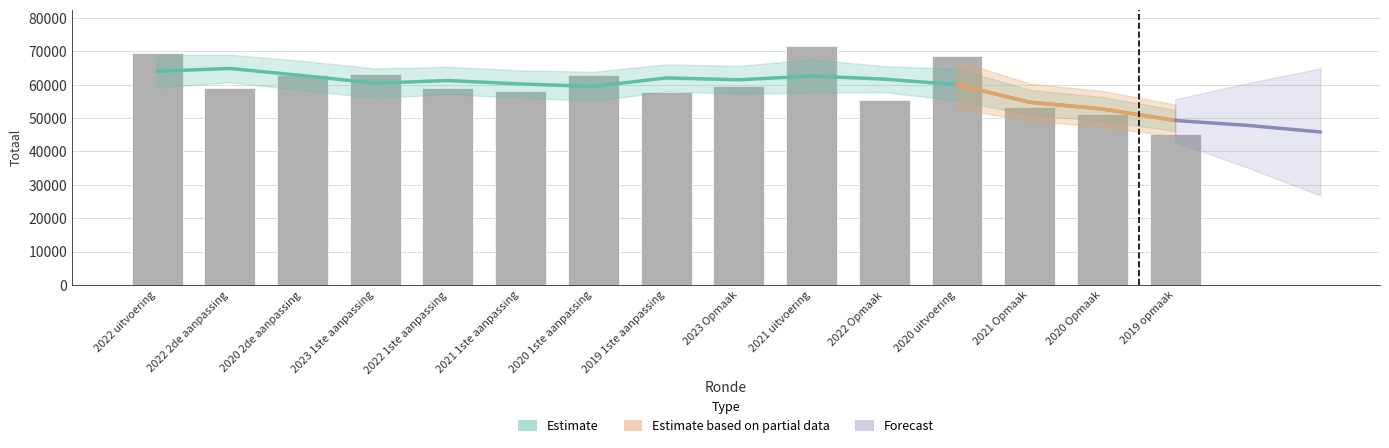

What value does the data have at 2022 Opmaak, to the nearest 10?

55470